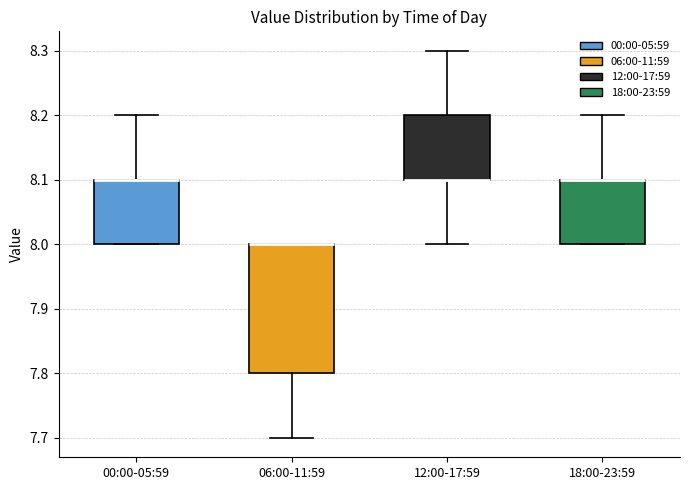

Reading left to right, read every box against the y-axis: the position of its median line, the range the box covers, and the ends of its whiskers. The values are not printed on the chart, so give them approximately, as read against the axis.

00:00-05:59: median 8.1 (drawn on the box's upper edge), box 8.0 to 8.1, whiskers 8.0 to 8.2
06:00-11:59: median 8.0 (drawn on the box's upper edge), box 7.8 to 8.0, whiskers 7.7 to 8.0
12:00-17:59: median 8.1 (drawn on the box's lower edge), box 8.1 to 8.2, whiskers 8.0 to 8.3
18:00-23:59: median 8.1 (drawn on the box's upper edge), box 8.0 to 8.1, whiskers 8.0 to 8.2